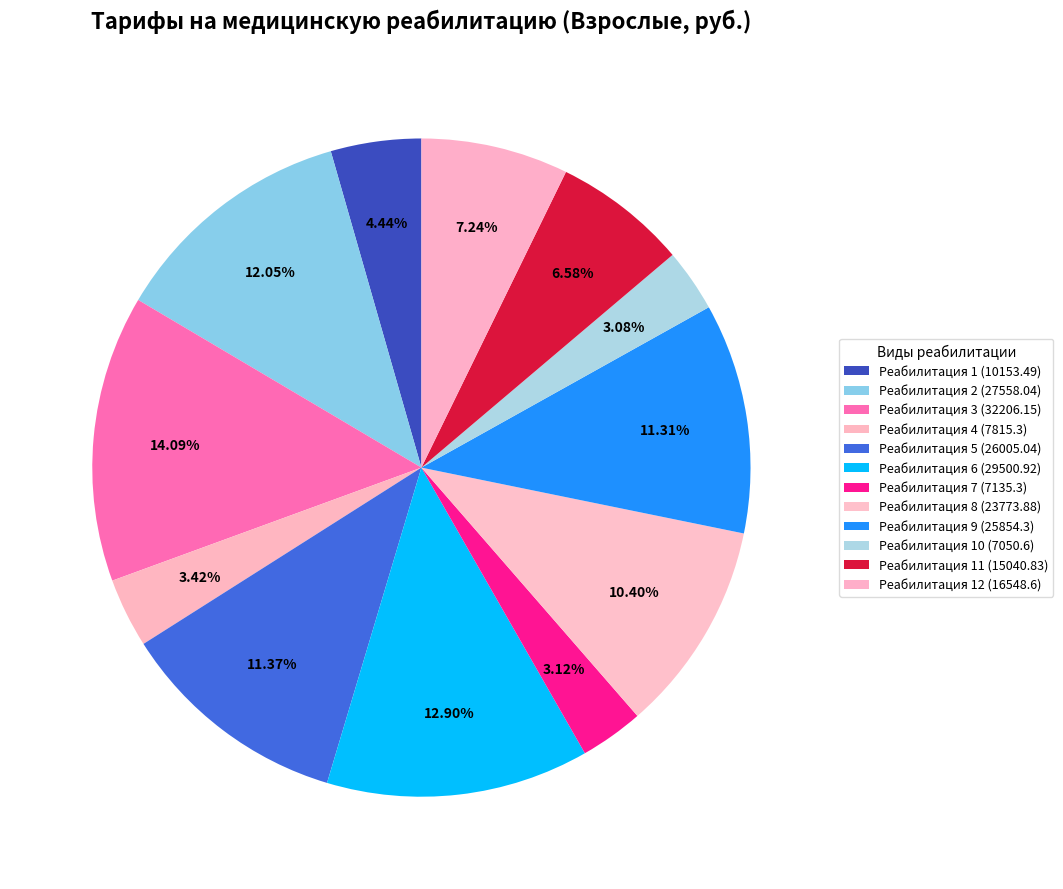

Is there a majority slice in this chart?

No